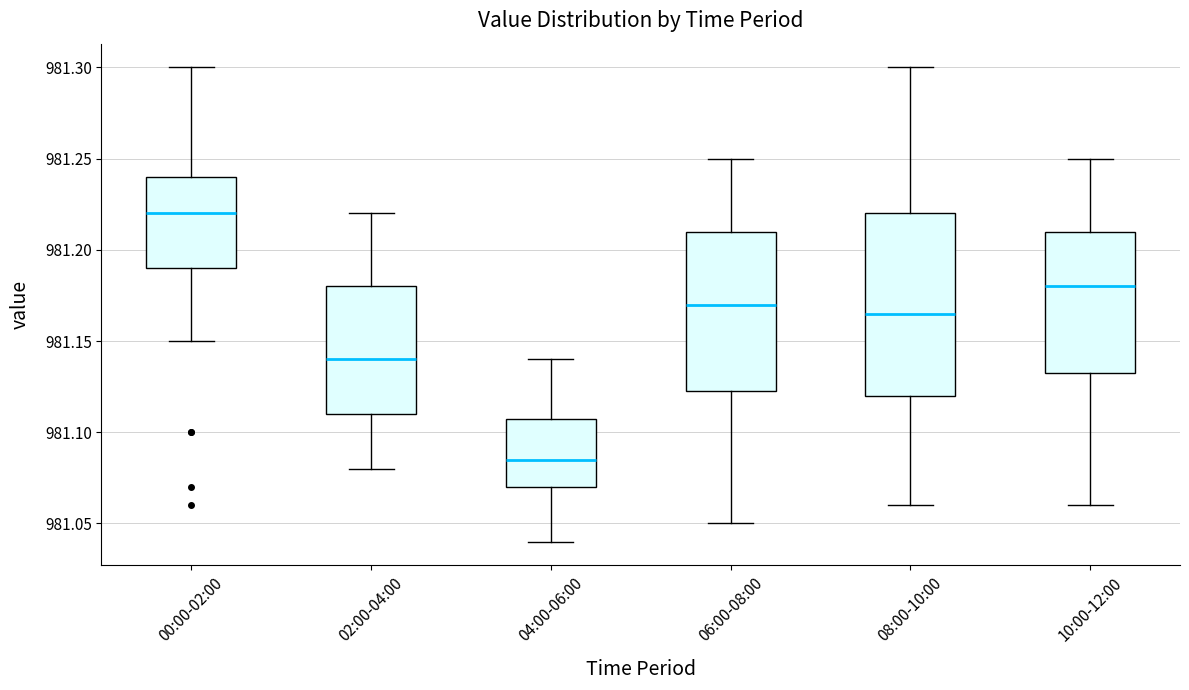

Reading left to right, read every box against the y-axis: the position of its median line, the range the box covers, and the ends of its whiskers. The values are not printed on the chart, so give them approximately, as read against the axis.

00:00-02:00: median 981.220, box 981.190 to 981.240, whiskers 981.150 to 981.300
02:00-04:00: median 981.140, box 981.110 to 981.180, whiskers 981.080 to 981.220
04:00-06:00: median 981.085, box 981.070 to 981.110, whiskers 981.040 to 981.140
06:00-08:00: median 981.170, box 981.125 to 981.210, whiskers 981.050 to 981.250
08:00-10:00: median 981.165, box 981.120 to 981.220, whiskers 981.060 to 981.300
10:00-12:00: median 981.180, box 981.135 to 981.210, whiskers 981.060 to 981.250